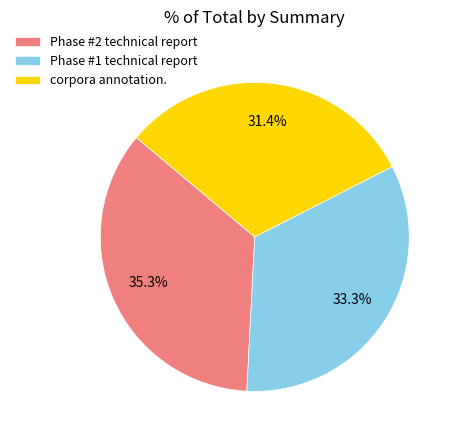

To the nearest percent, what is the average slice percentage?

33%